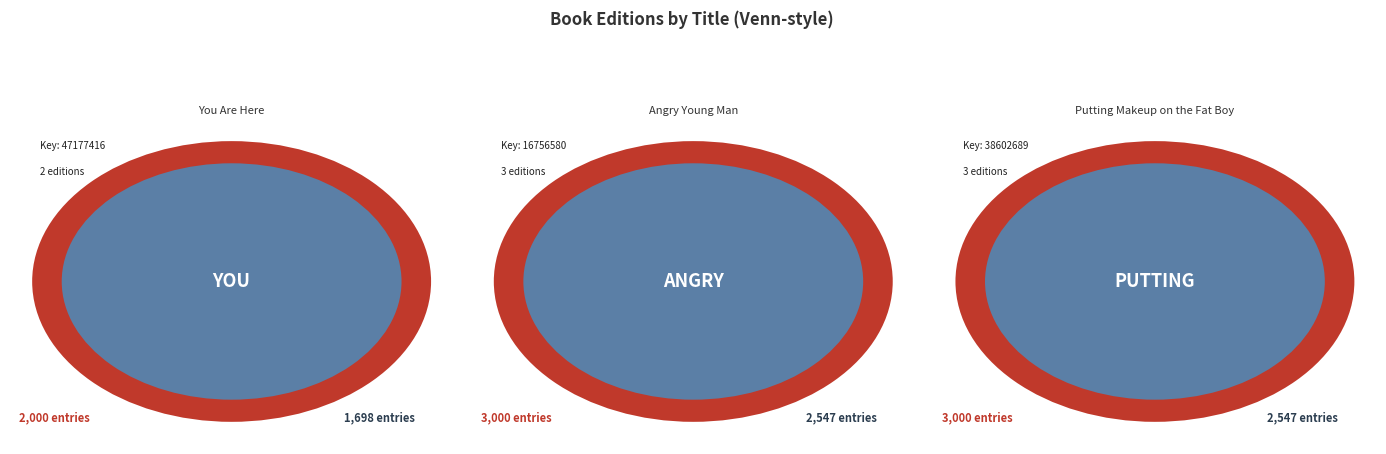

What is the smallest slice in the pie chart?

You Are Here